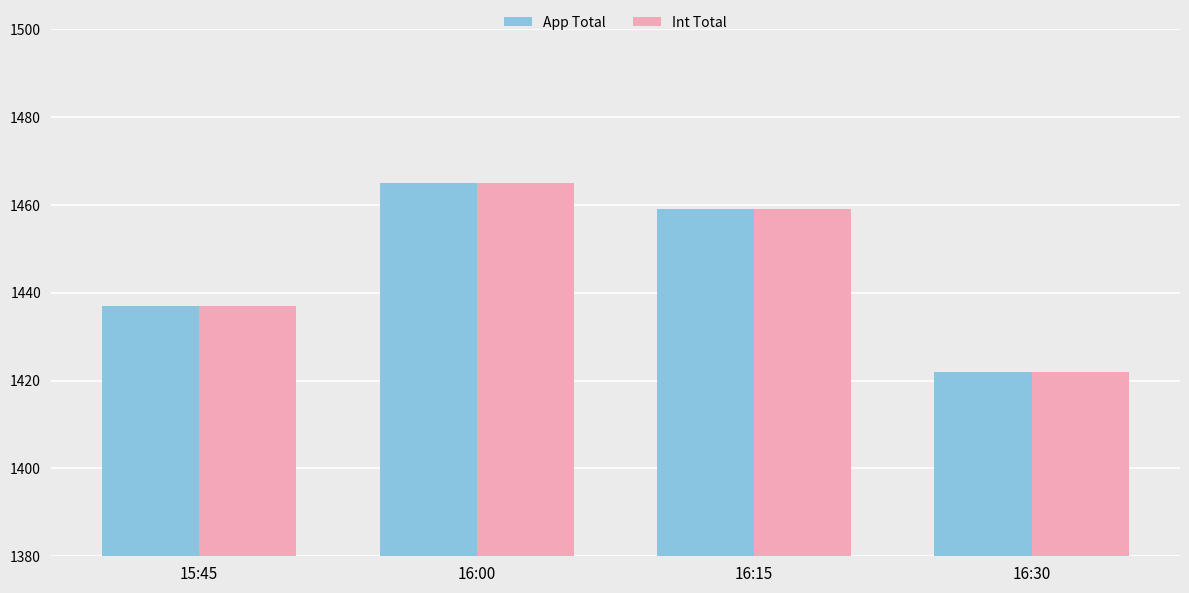

Which category has the highest value in the Int Total series?

16:00